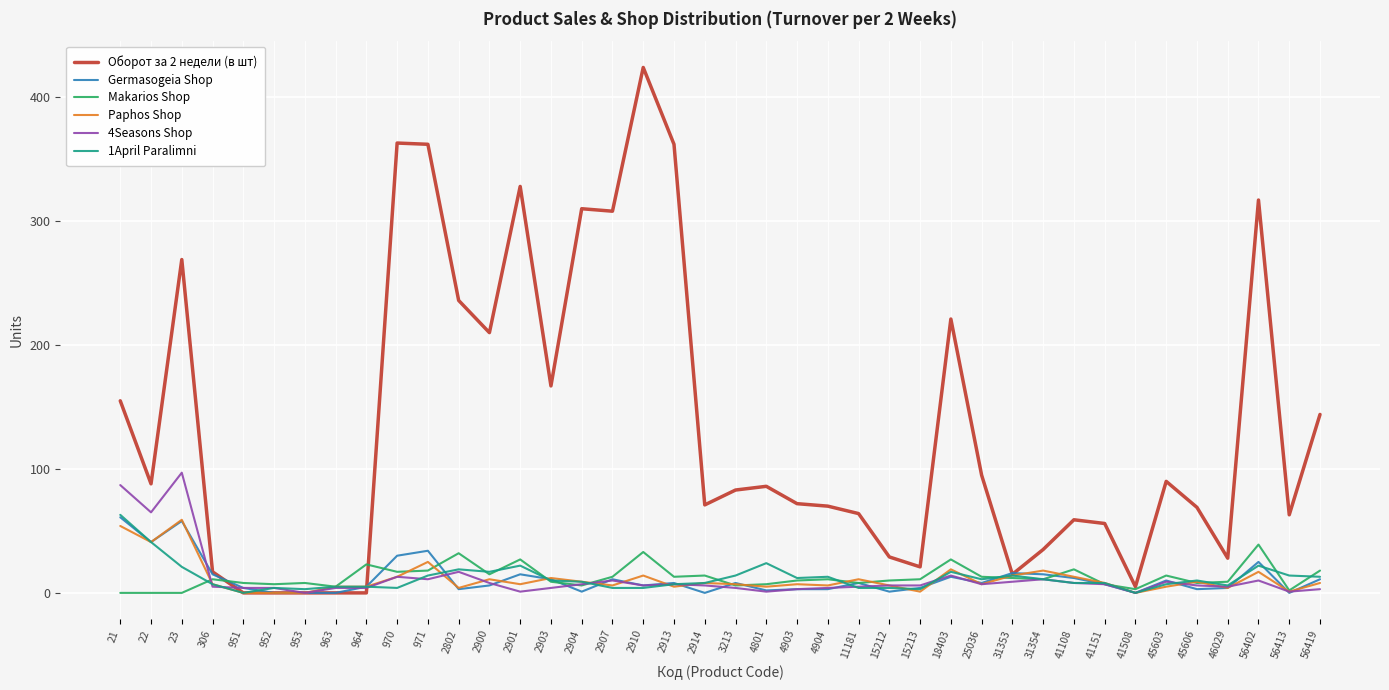

The value of Оборот за 2 недели (в шт) at 951 is 0. True or false?

True